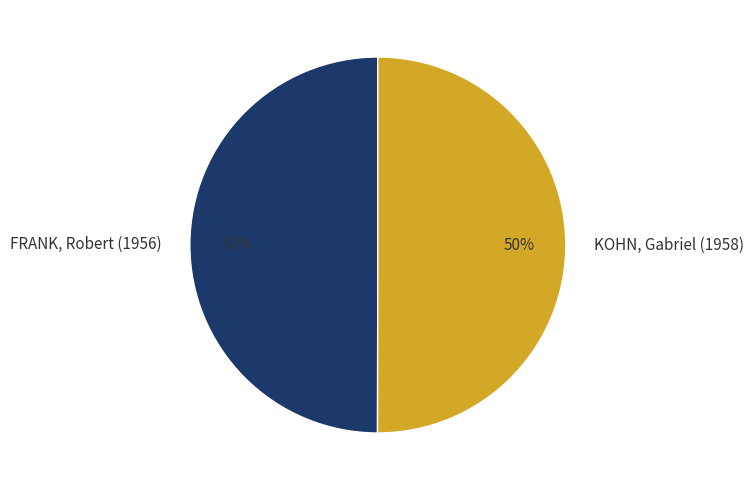

True or false: KOHN, Gabriel (1958) accounts for 42% of the total.

False